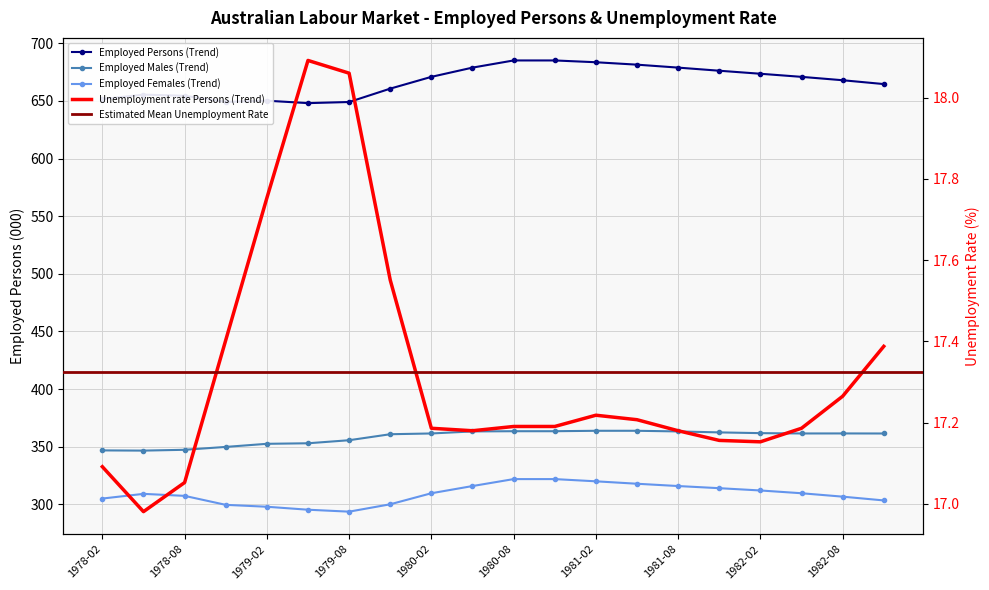

Rank the series by their maximum value, from lowest to highest.

Unemployment rate Persons (Trend), Employed total Females (Trend), Employed total Males (Trend), Employed total Persons (Trend)